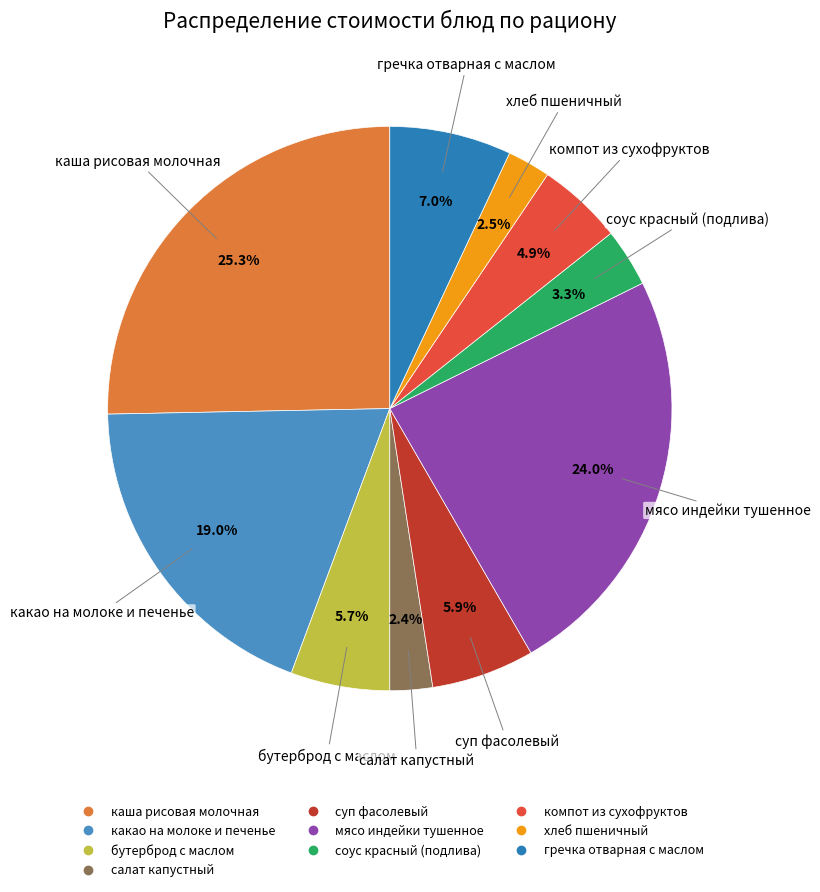

What percentage is the каша рисовая молочная slice, to the nearest percent?

25%